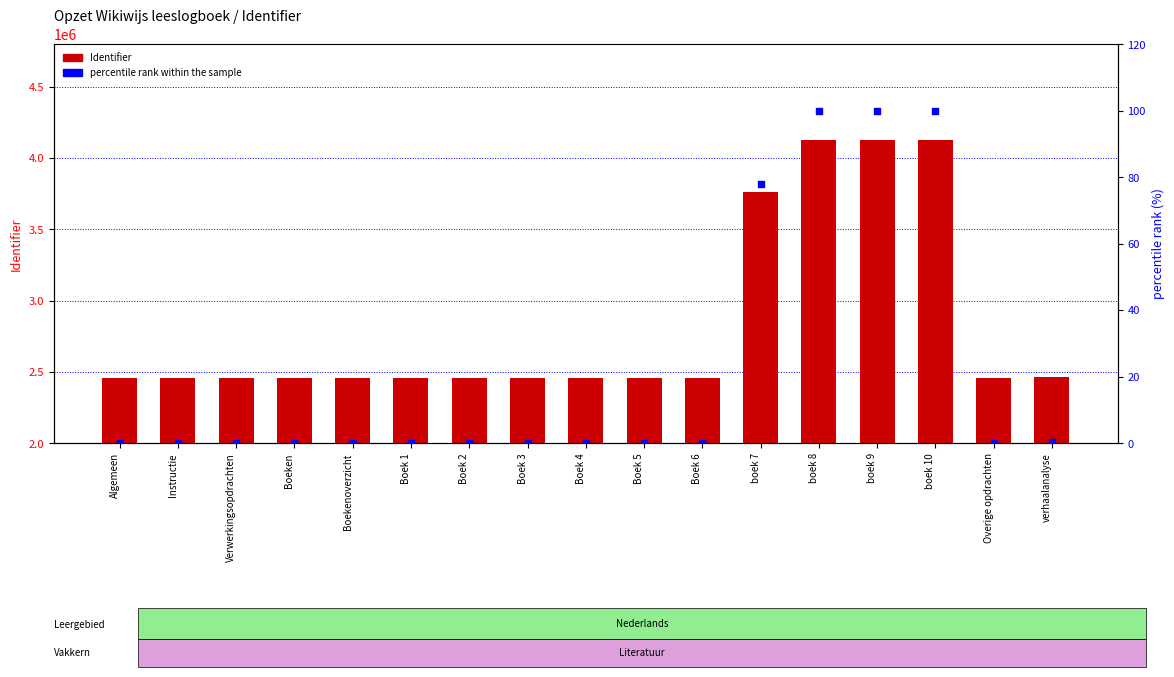

At how many categories does at least one series exceed 3415268?

4